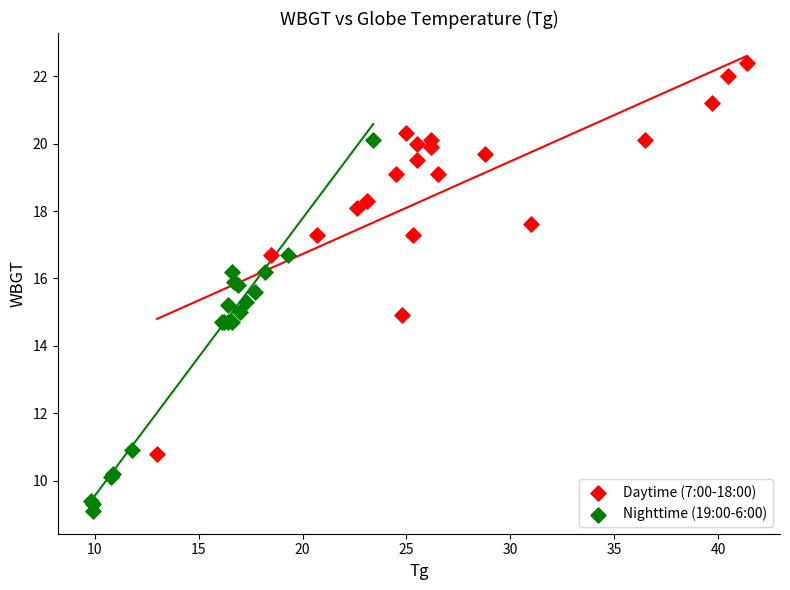

Which series contains the highest Y value?

Daytime (7:00-18:00)